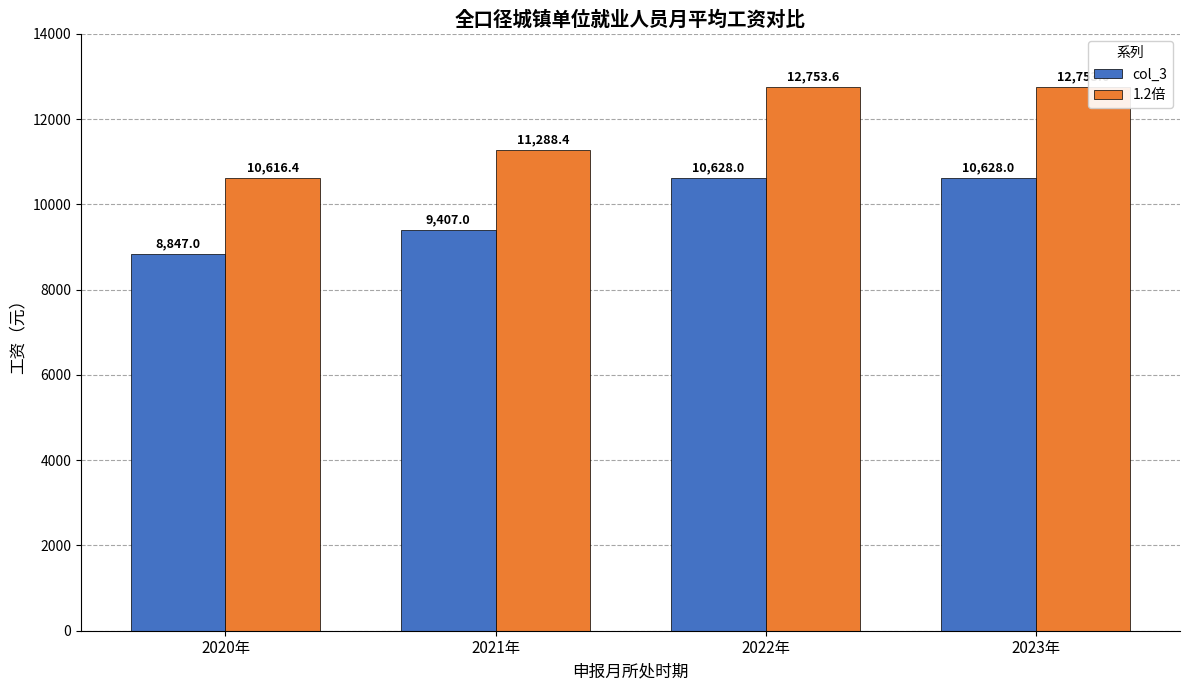

True or false: col_3 has a value of 5840.6 at 2022年.

False